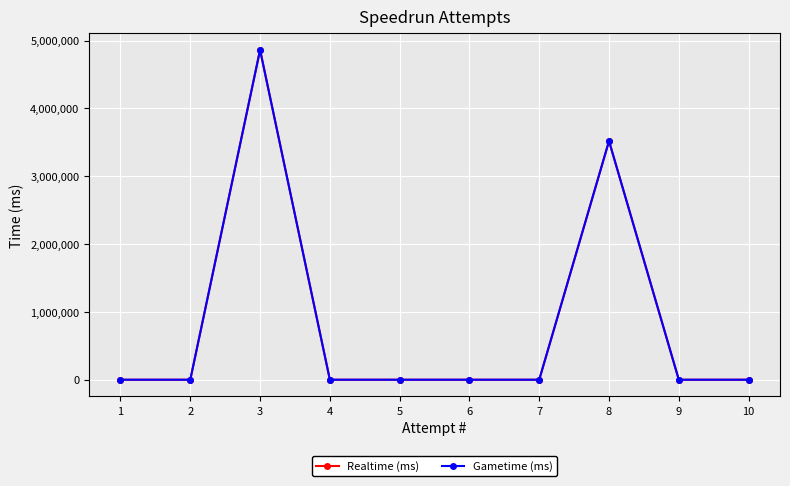

Count the number of categories in the chart.

10